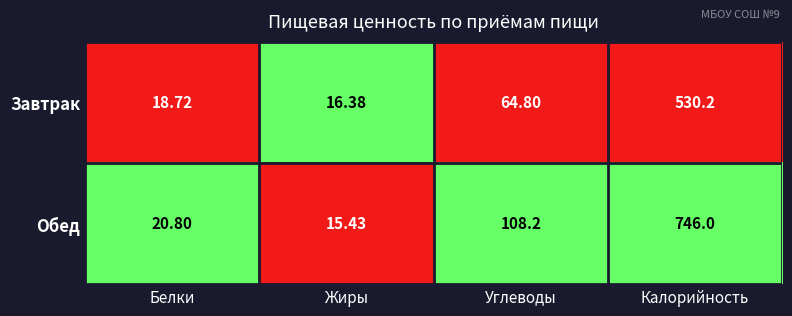

Which series changed the most between Жиры and Калорийность?

Обед